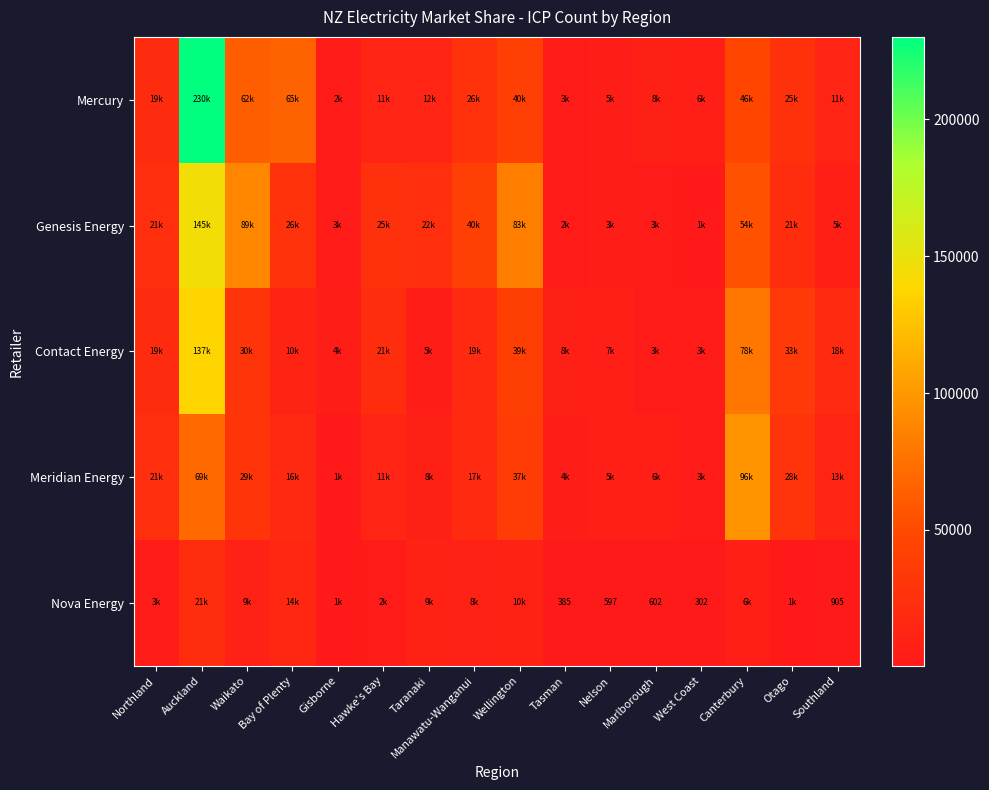

True or false: Nova Energy has a value of 450 at Southland.

False